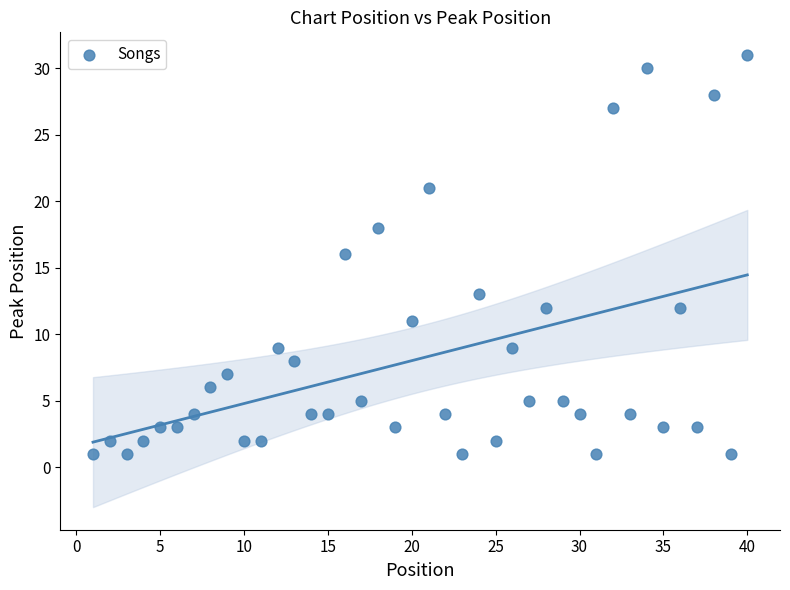

What is the range of Y values (max minus min)?

30